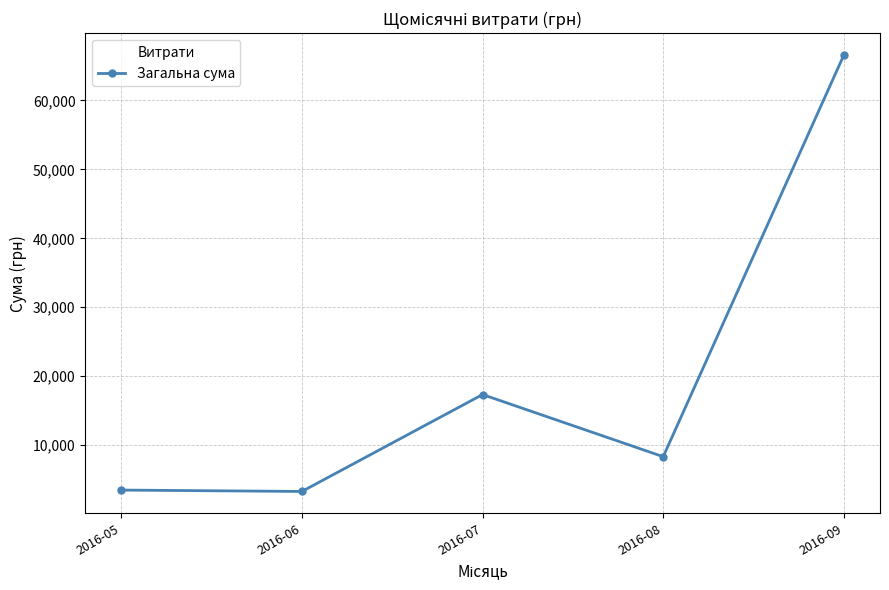

What is the smallest value displayed?

3290.0